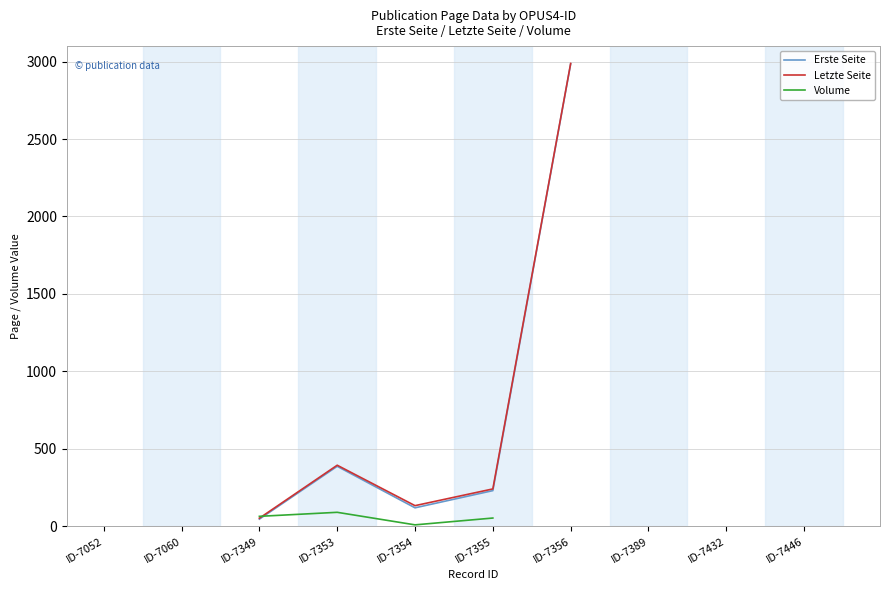

What are all the series names shown in the legend?

Erste Seite, Letzte Seite, Volume